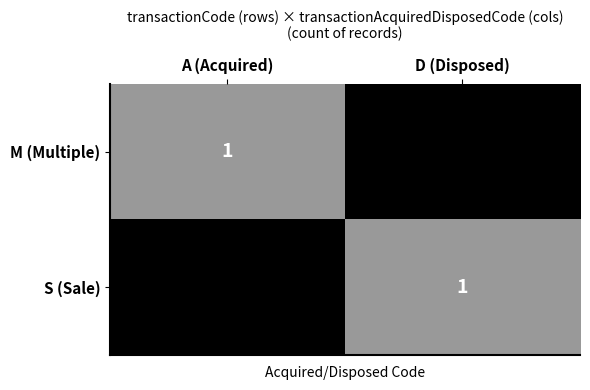

Is the value of S (Sale) at A (Acquired) greater than the value of M (Multiple) at A (Acquired)?

No